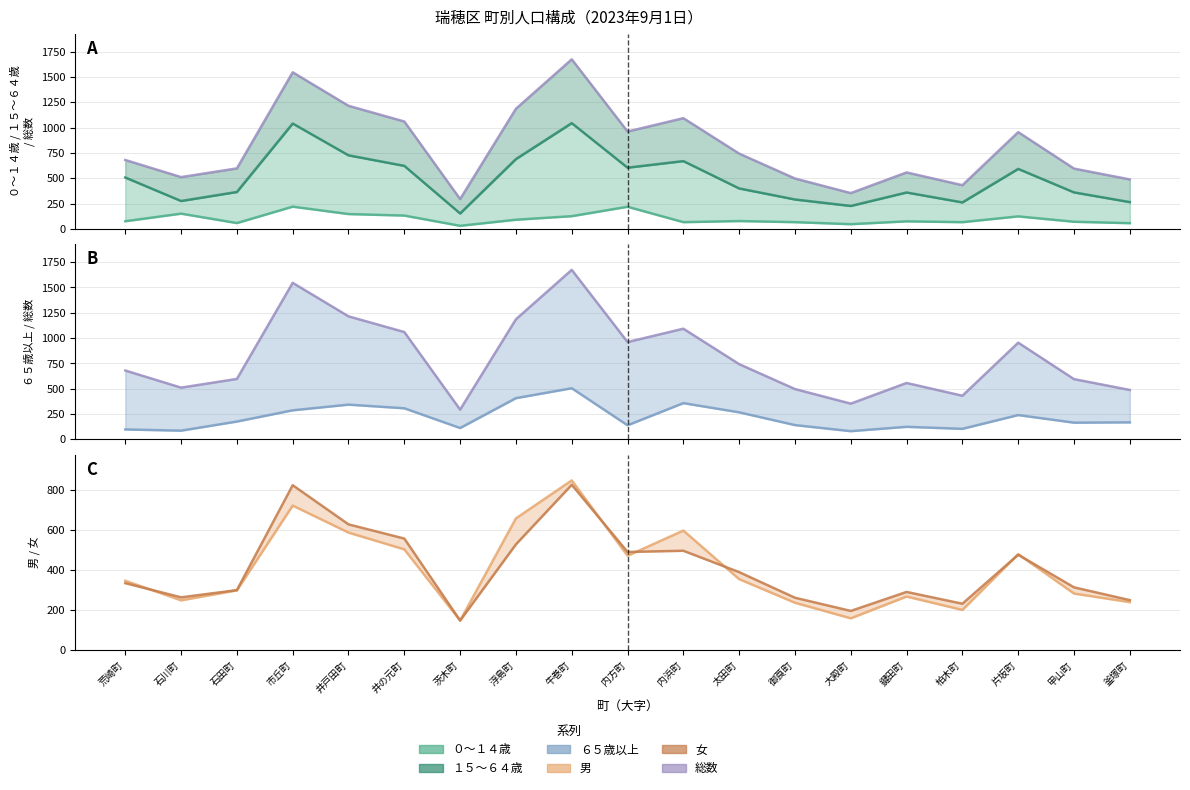

How many interior local peaks does the 女 series have?

5